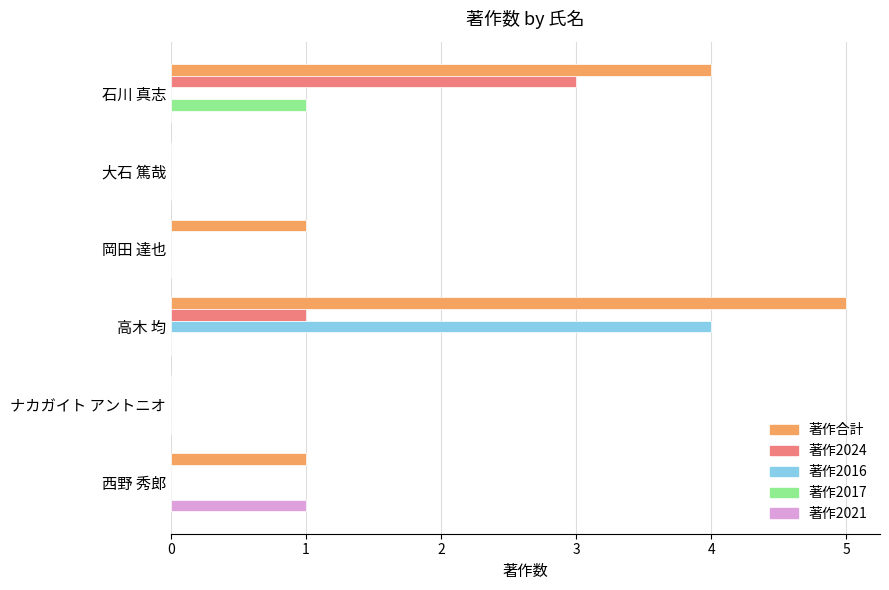

Between 石川 真志 and ナカガイト アントニオ, which series saw the biggest shift?

著作合計